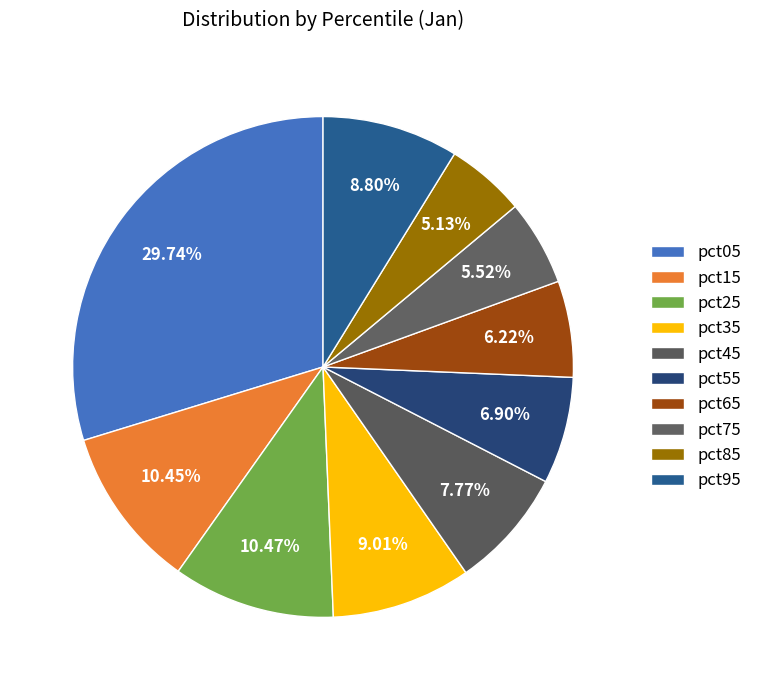

Is there any slice that represents more than half of the pie?

No